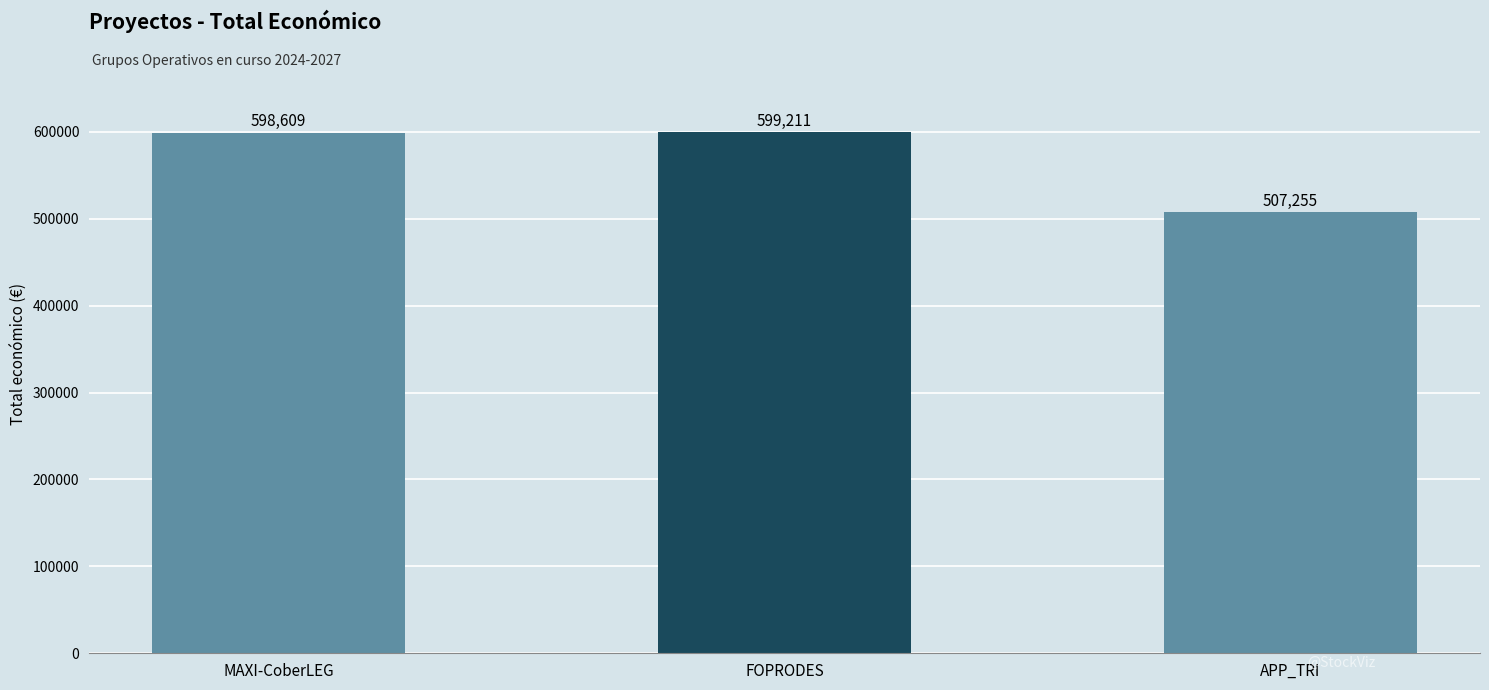

List the labels in order of value, smallest first.

APP_TRI, MAXI-CoberLEG, FOPRODES